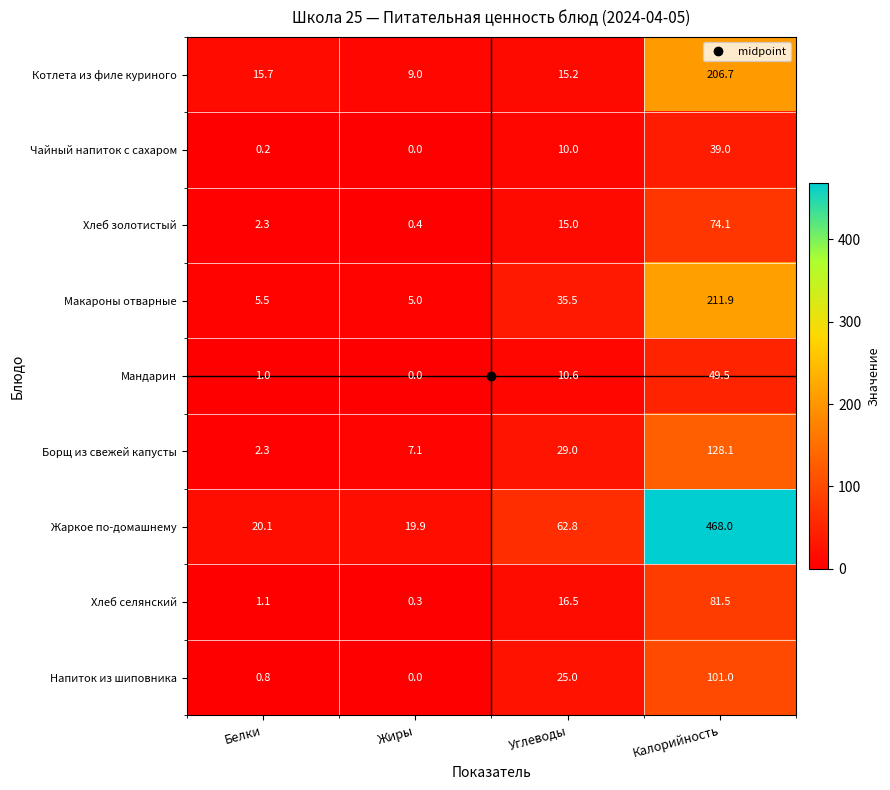

What is the spread (max minus min) of values at Белки?

19.9